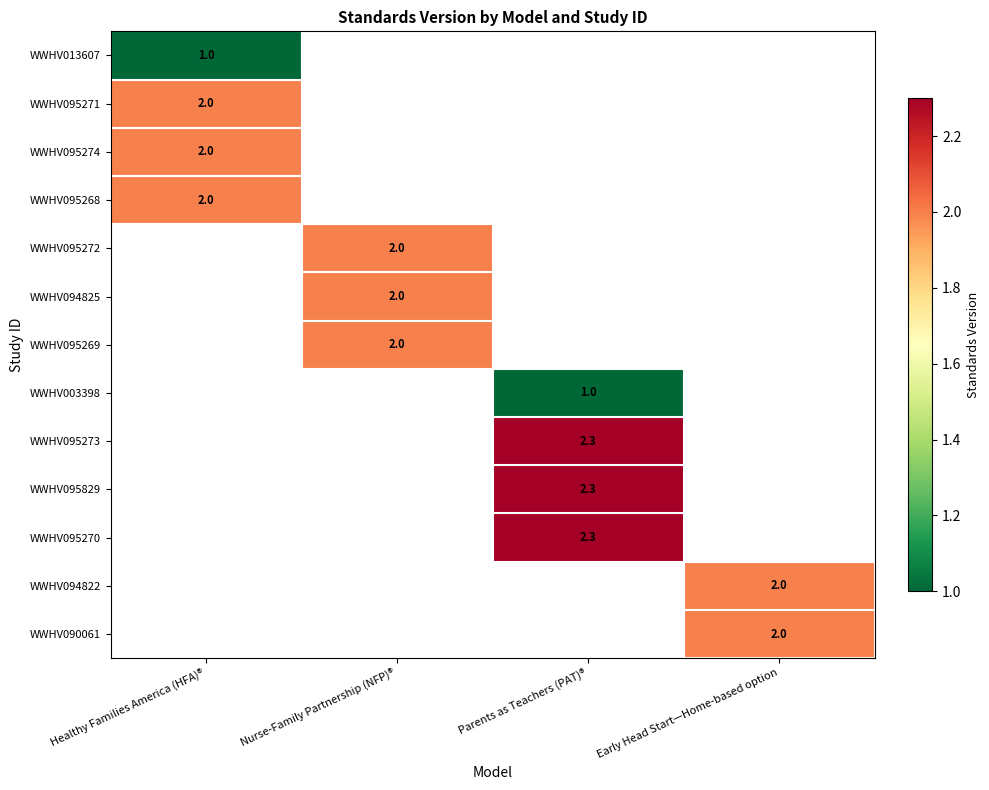

Which has a higher value, Early Head Start—Home-based option or Parents as Teachers (PAT)®?

Parents as Teachers (PAT)®